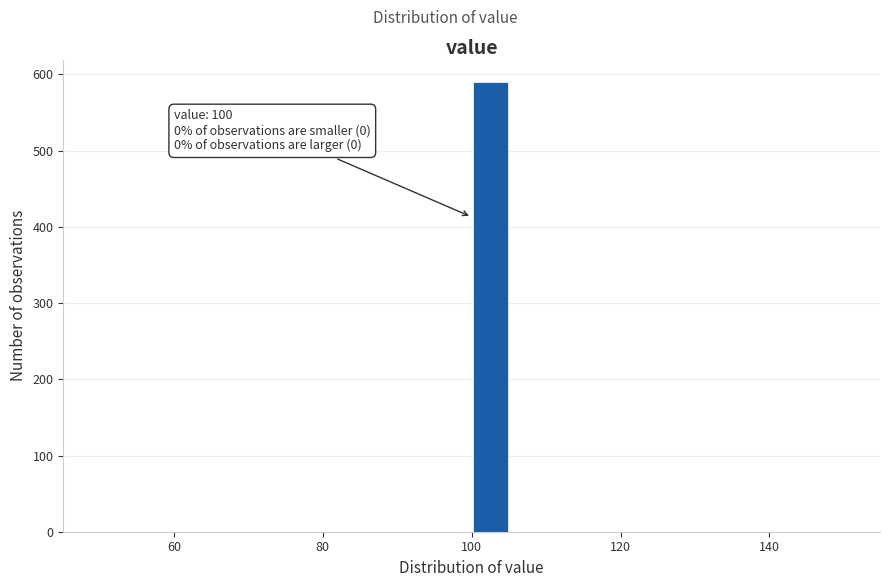

Around what value on the x-axis is the tallest bar? Give the approximate position of its centre, as read against the axis.

102